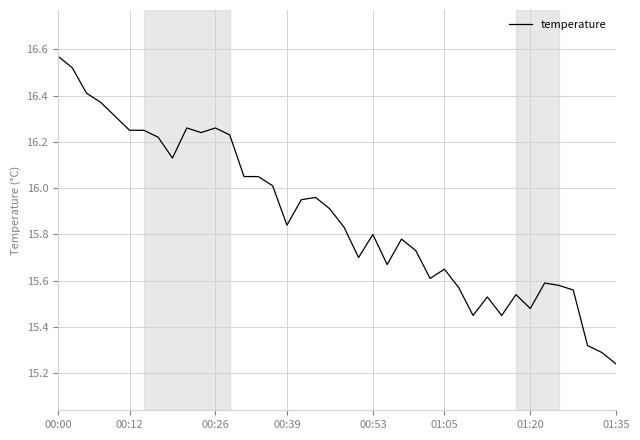

What is the difference between the maximum and minimum values?

1.3